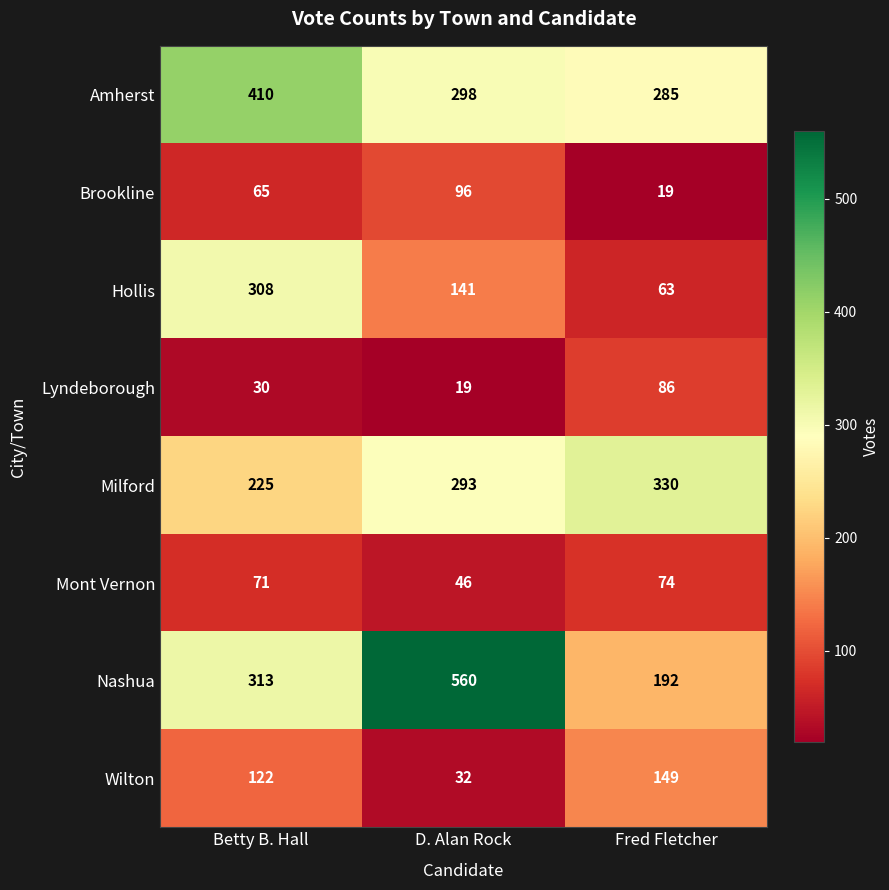

Reading left to right, what are all the values shown in this chart?

Amherst: 410	298	285
Brookline: 65	96	19
Hollis: 308	141	63
Lyndeborough: 30	19	86
Milford: 225	293	330
Mont Vernon: 71	46	74
Nashua: 313	560	192
Wilton: 122	32	149